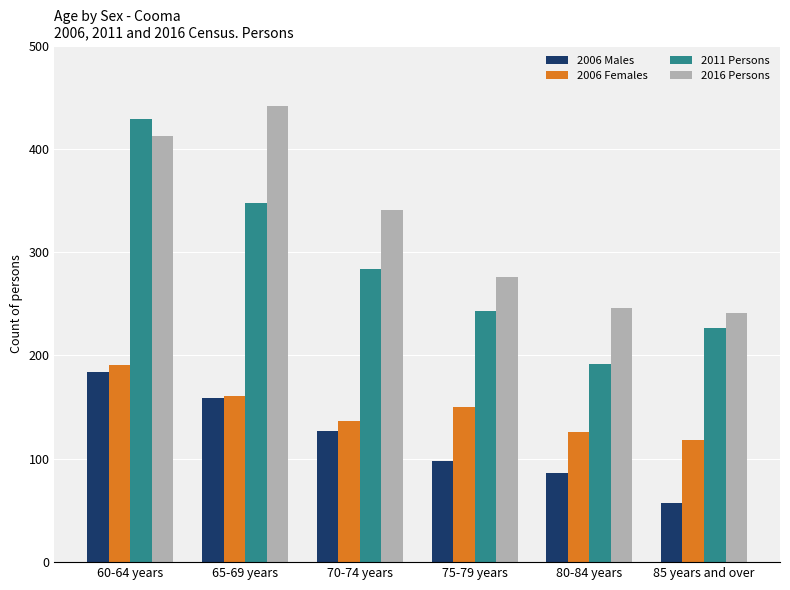

At how many categories does at least one series exceed 122?

6